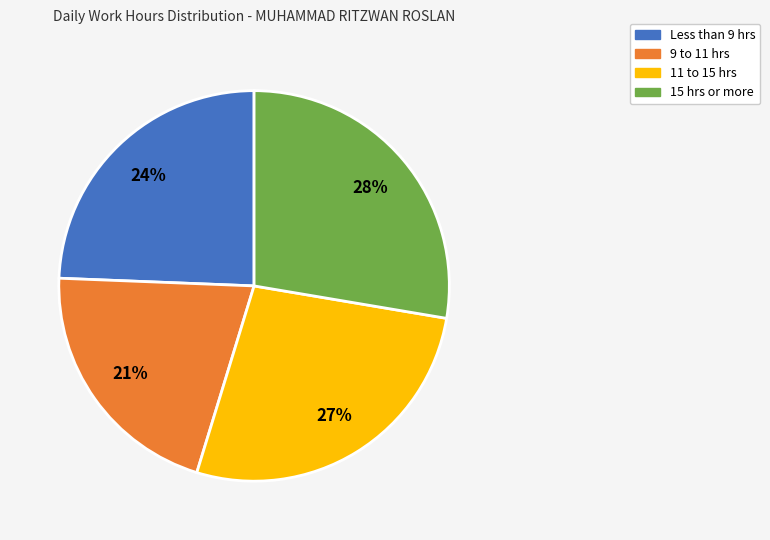

To the nearest percent, what is the difference between the largest and smallest slice percentages?

7%